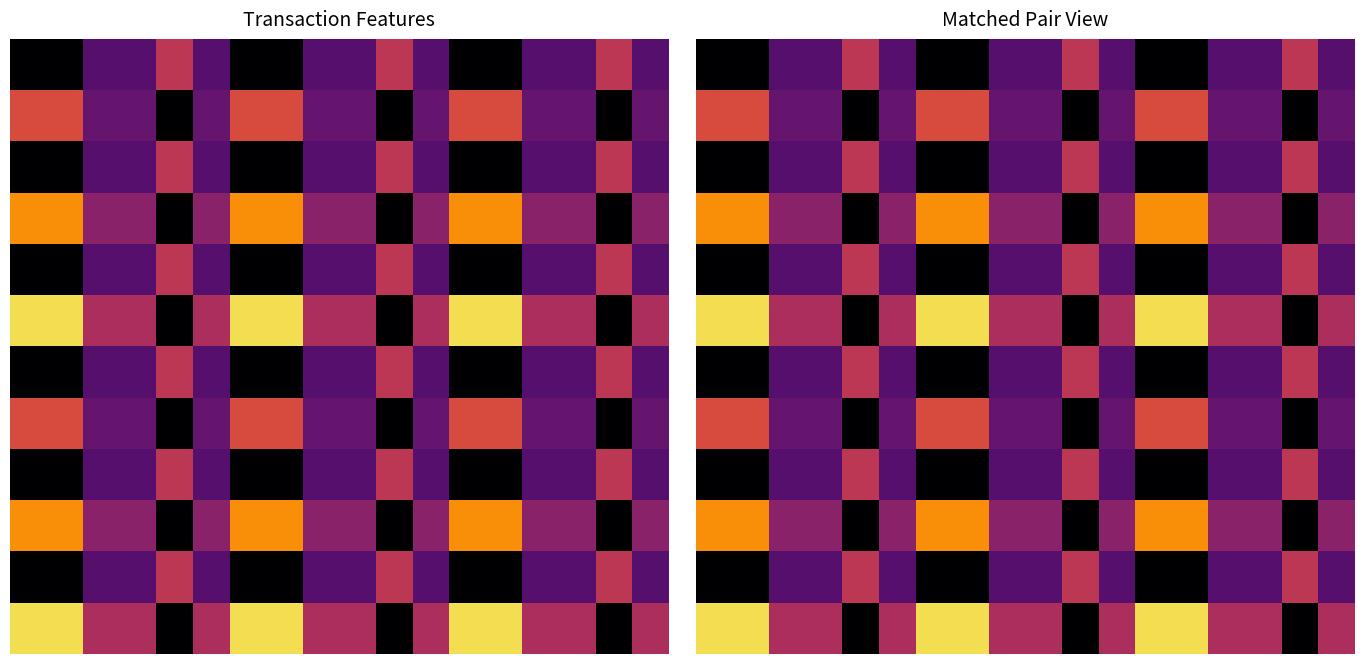

What is the spread (max minus min) of values at 16?

0.5